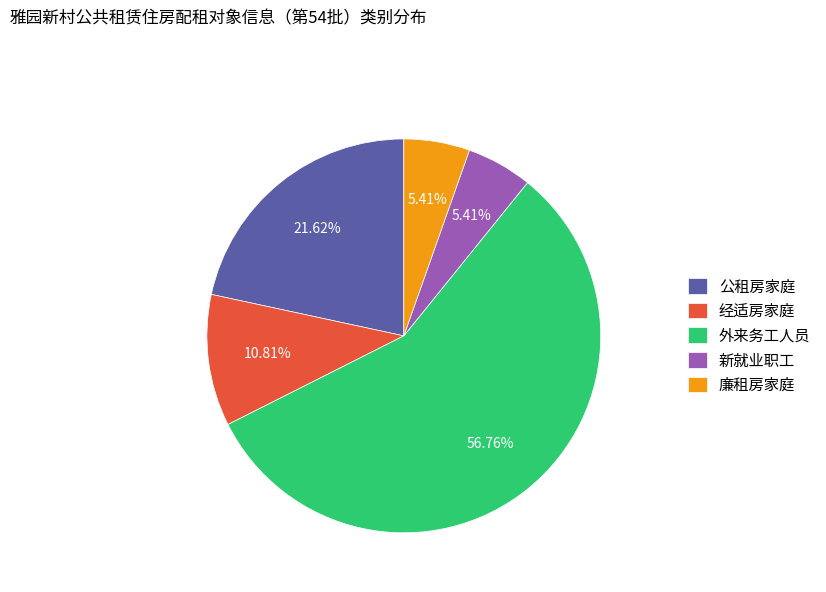

What percentage do 新就业职工 and 经适房家庭 together represent?

16.2%